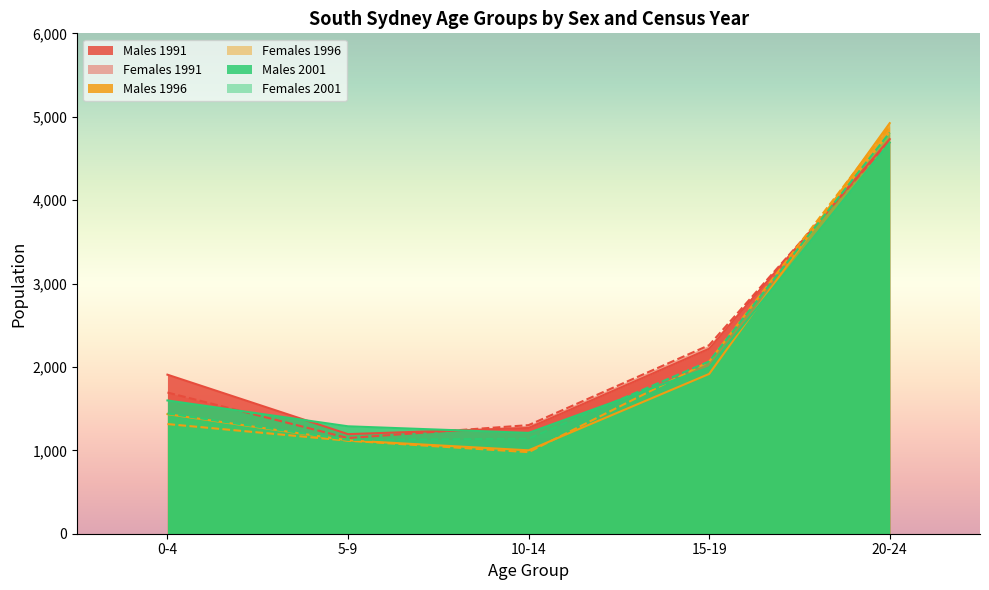

Which category has the lowest value across all series?

10-14